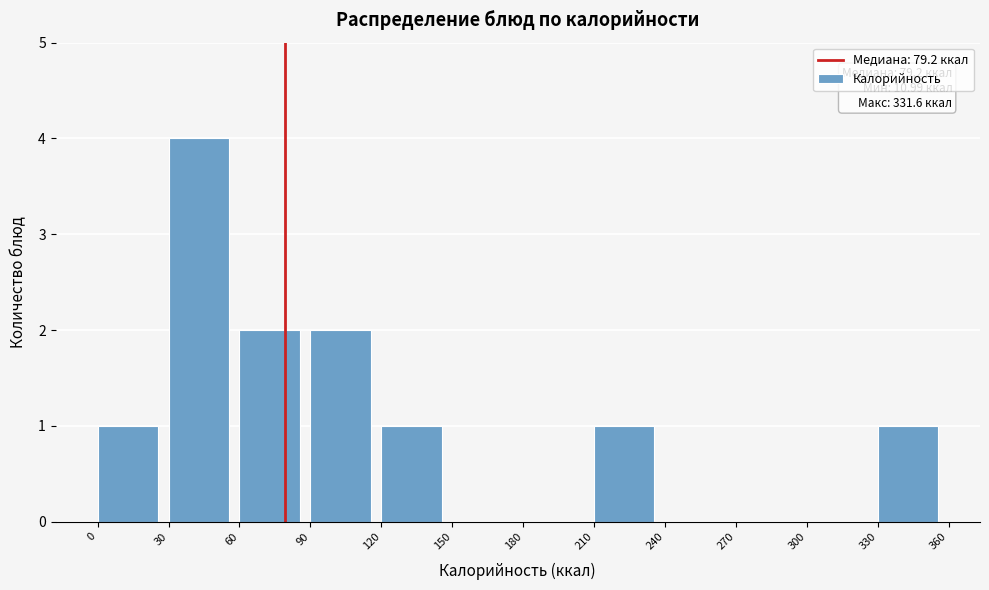

Which range on the x-axis has the tallest bar?

30 to 60